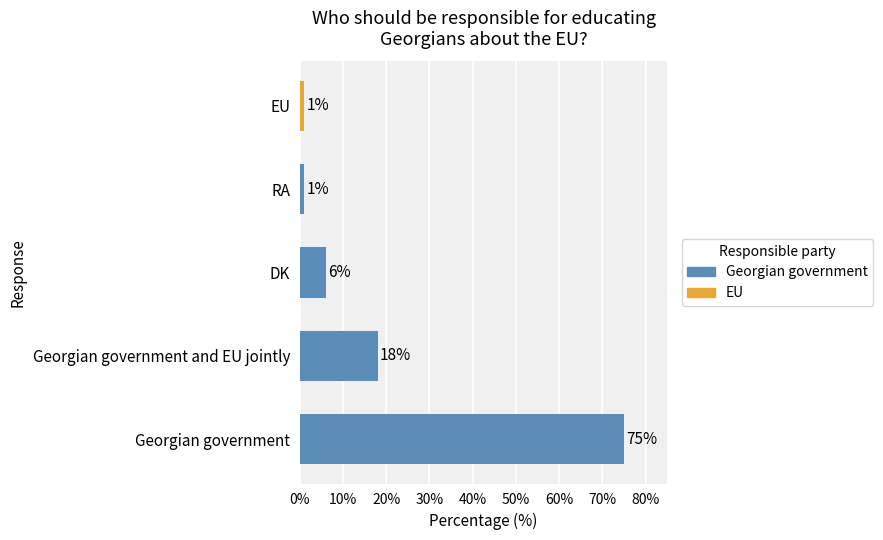

The chart shows a value of 18 at Georgian government and EU jointly. True or false?

True